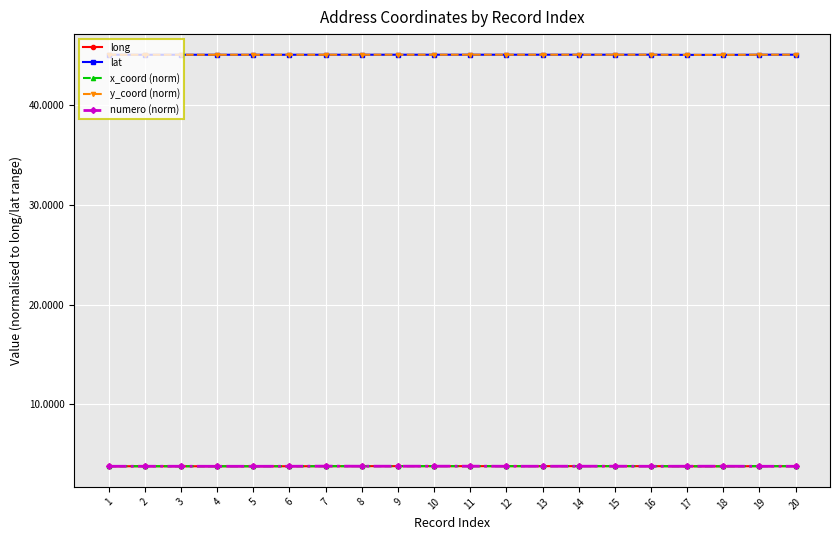

What is the spread (max minus min) of values at 17?

41.2